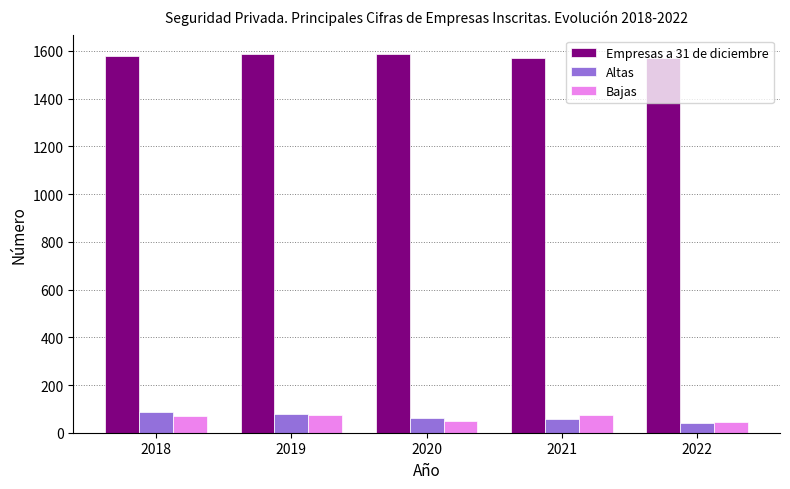

What is the total value across all series at 2022?

1653